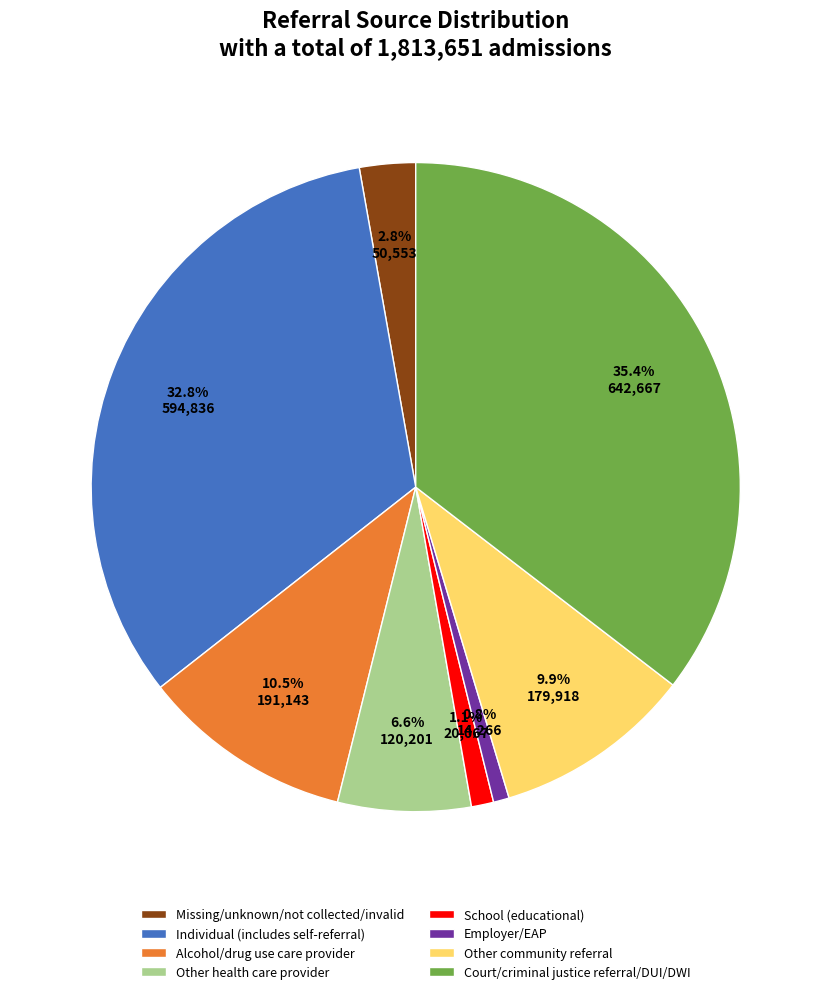

Which slice is the largest?

Court/criminal justice referral/DUI/DWI